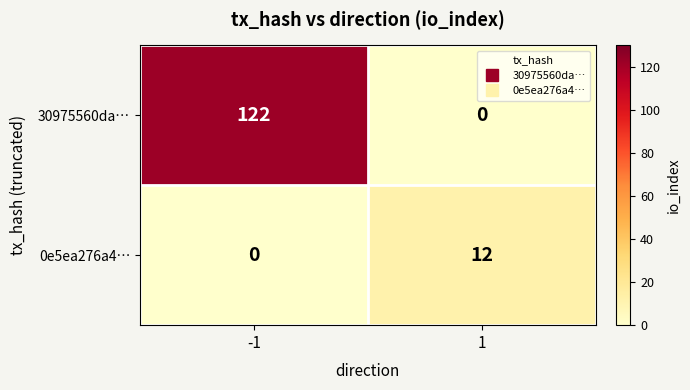

Which series has the largest total across all categories?

30975560da…